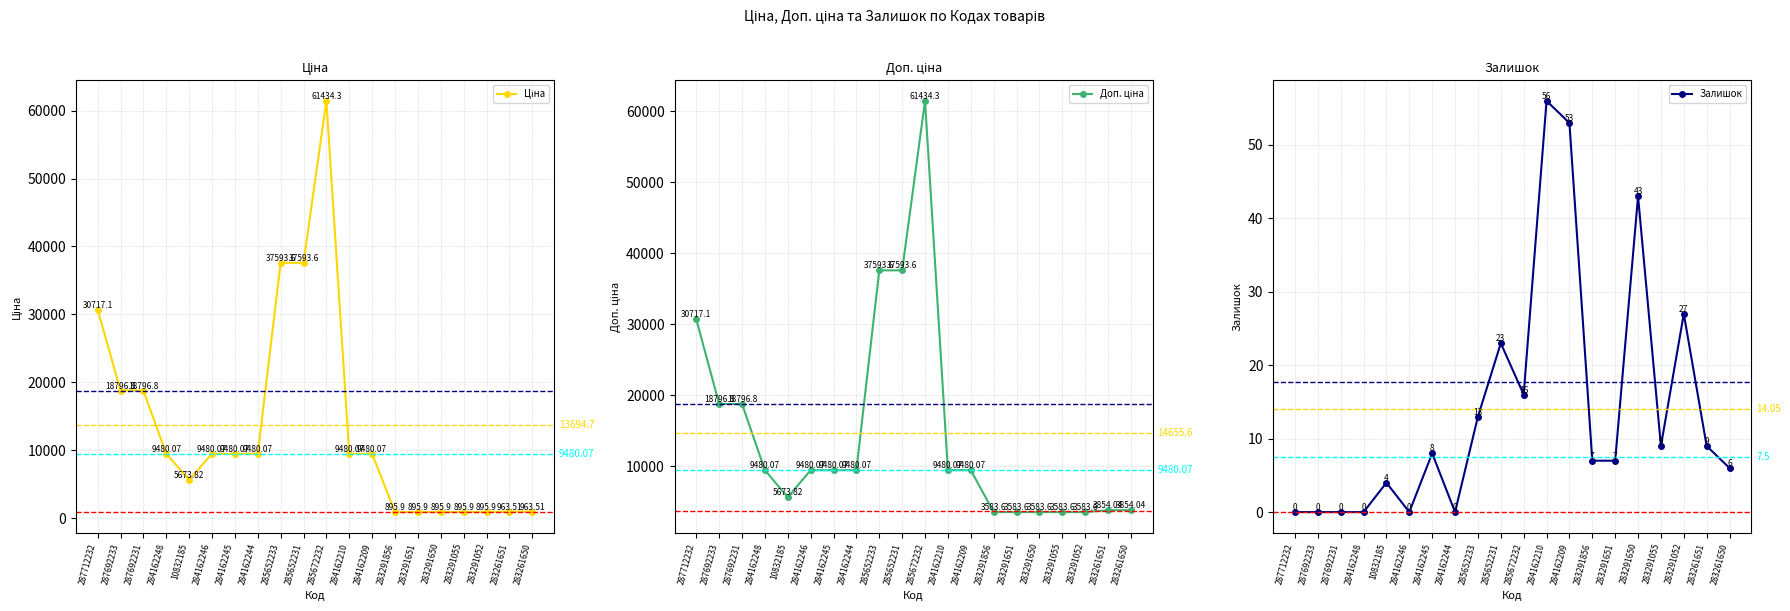

Does the chart have visible grid lines?

Yes